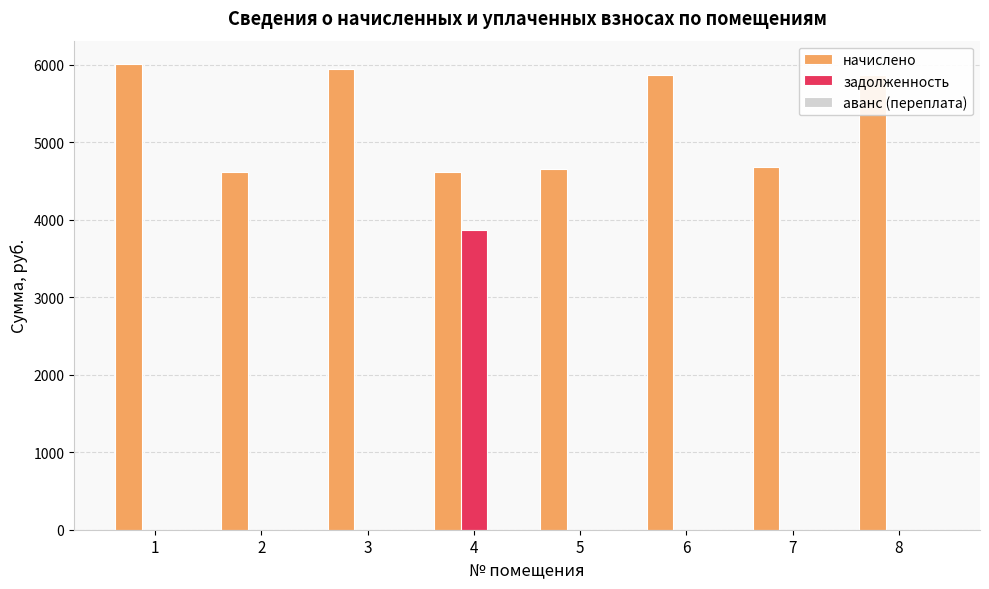

Which series changed the most between 1 and 7?

начислено